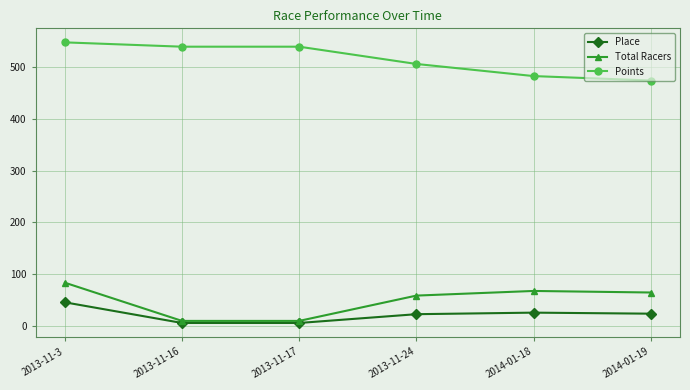

True or false: Place has more than 0 interior local peaks.

True